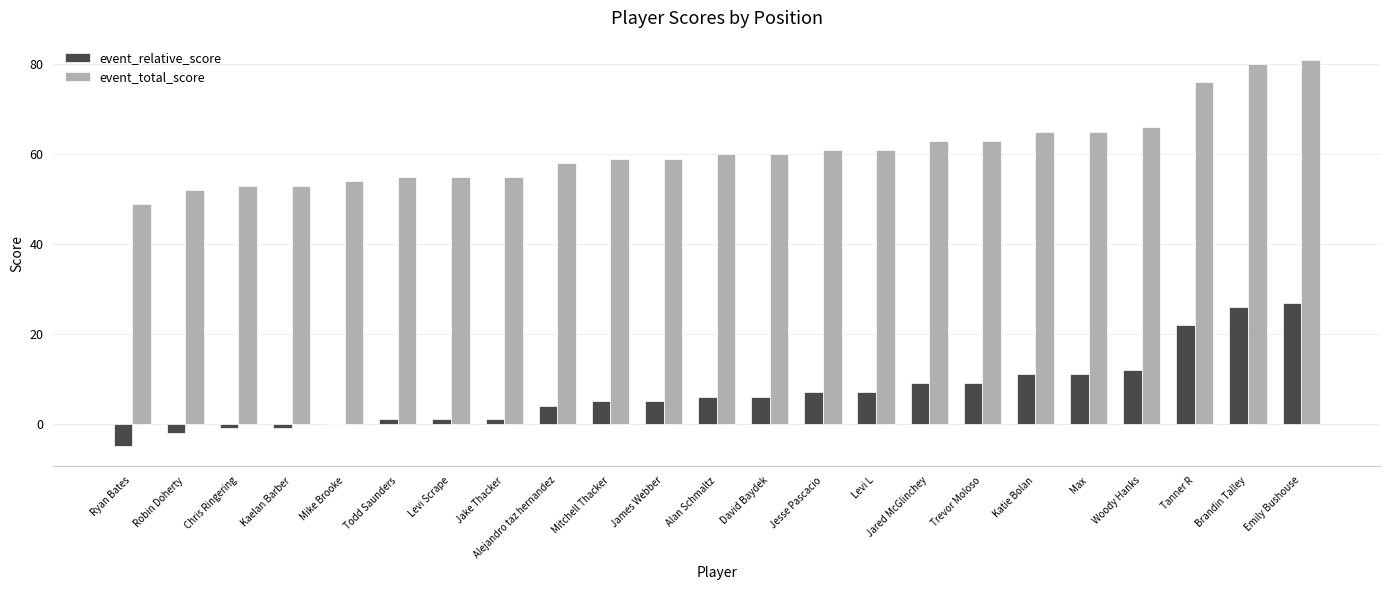

How many series are shown in this chart?

2